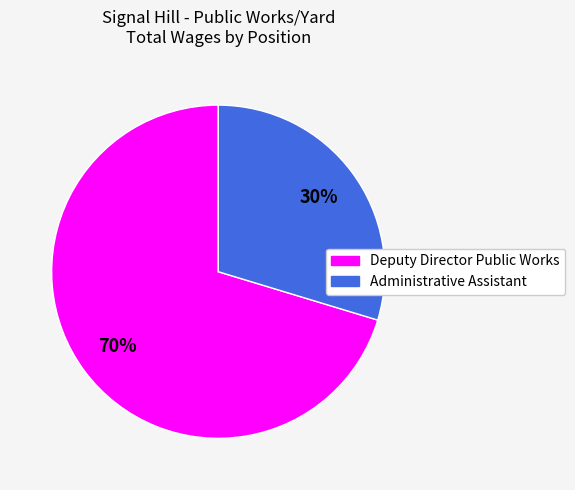

Count the number of slices in the pie.

2